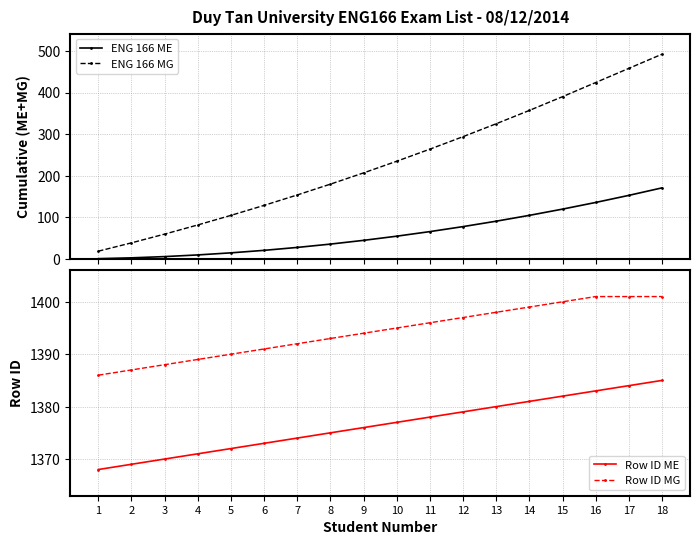

True or false: ENG 166 MG and Row ID MG intersect in this chart.

False